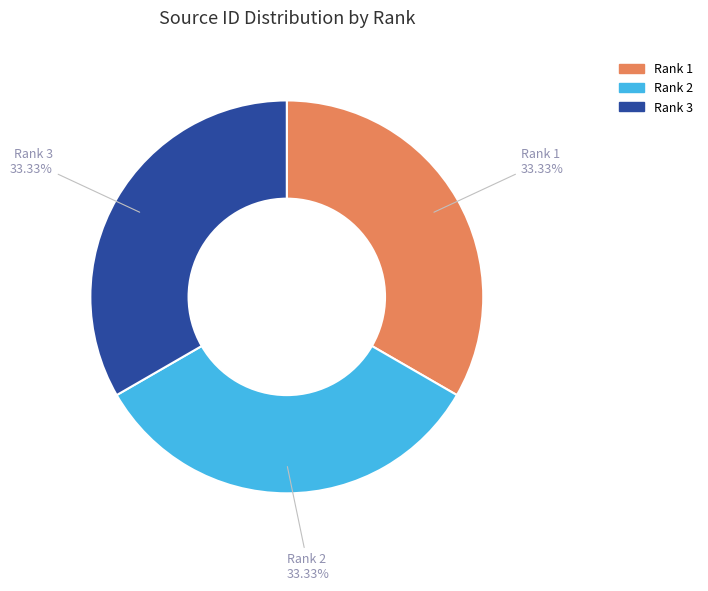

To the nearest percent, what percentage of the pie is Rank 1?

33%